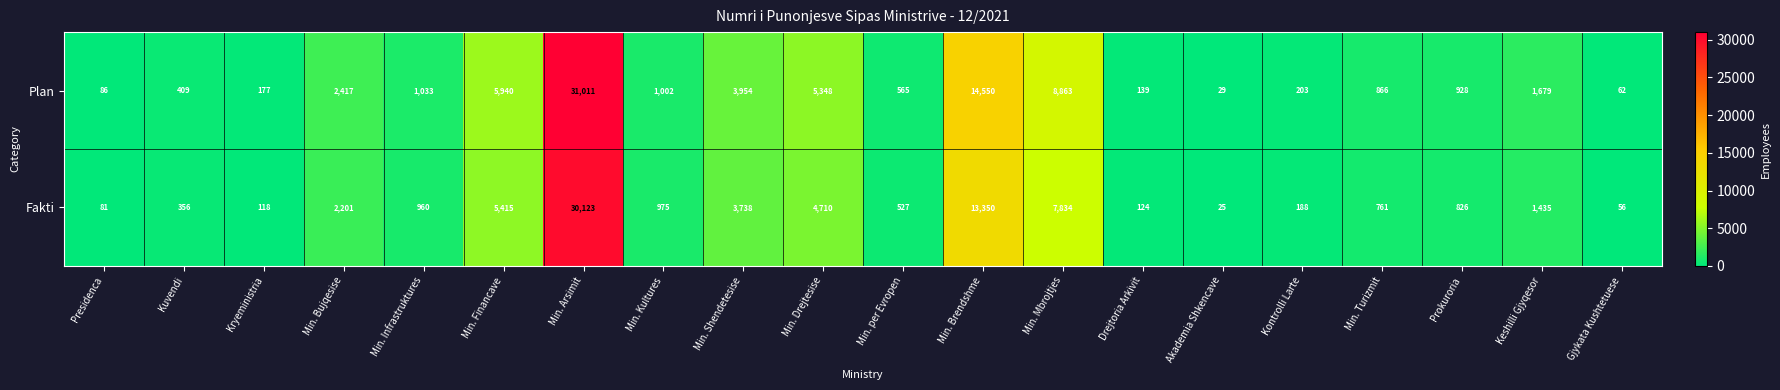

The value of Fakti at Presidenca is 131. True or false?

False